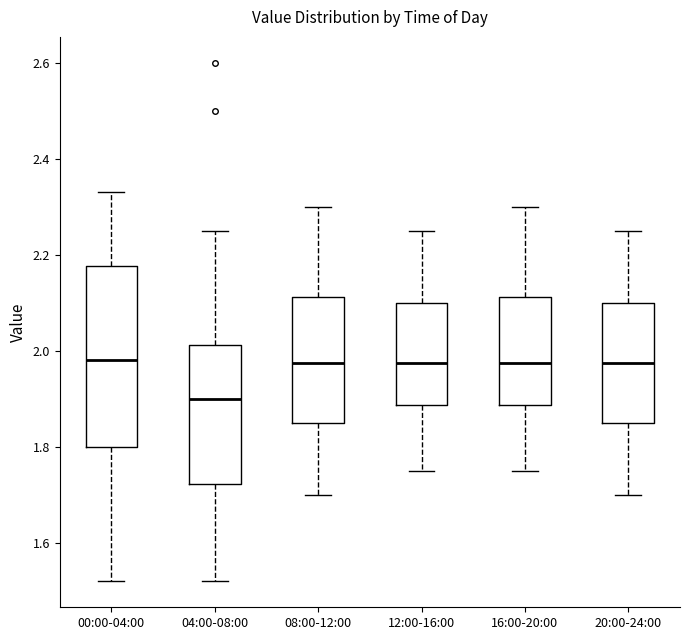

Which box has the lowest median line?

04:00-08:00